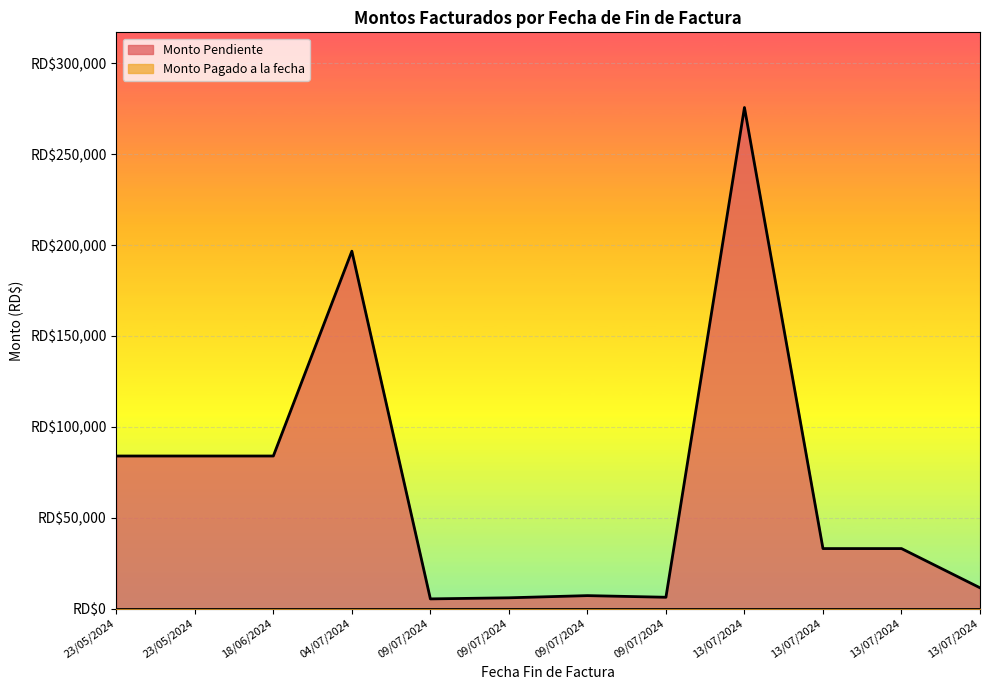

What is the difference between the maximum and second lowest values?

269696.8